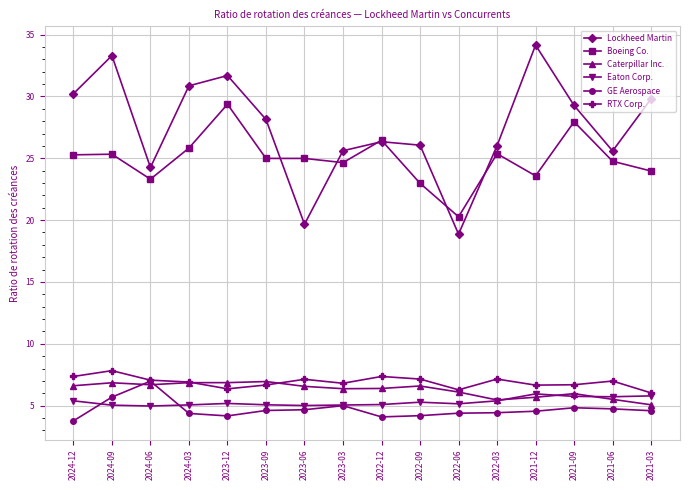

True or false: Caterpillar Inc. and Boeing Co. cross at least once.

False